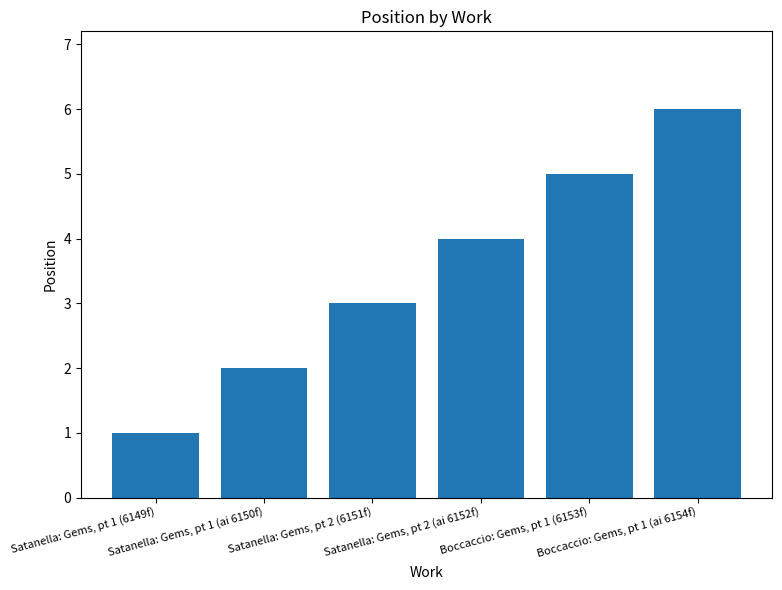

What is the difference between the second highest and minimum values?

4